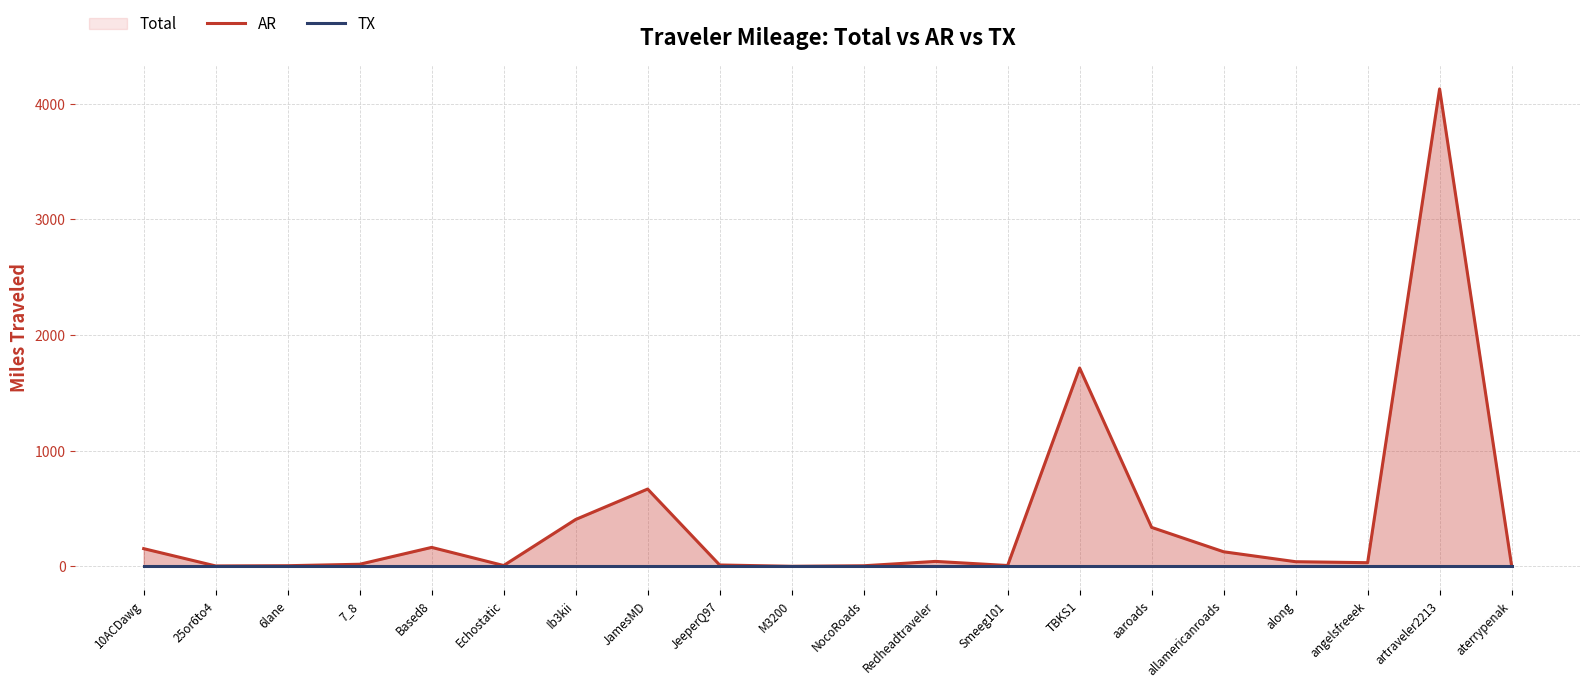

Rank the series at NocoRoads from lowest to highest value.

TX, AR